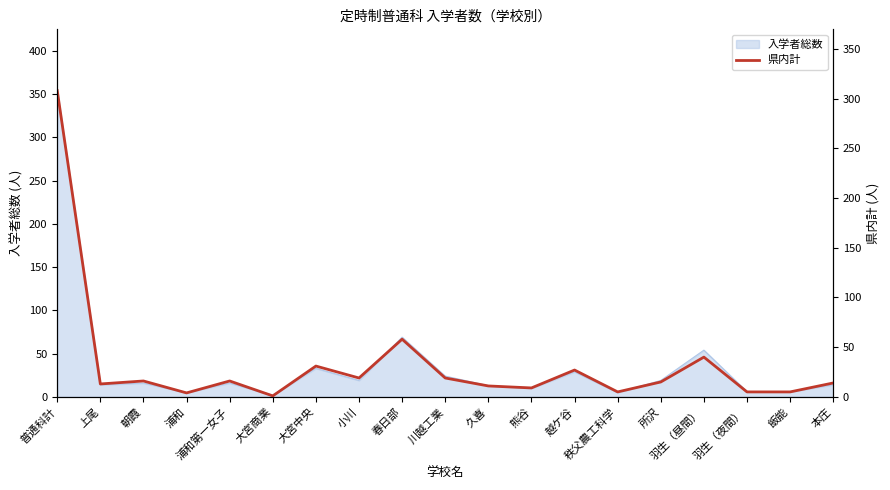

Where is the first local maximum?

朝霞